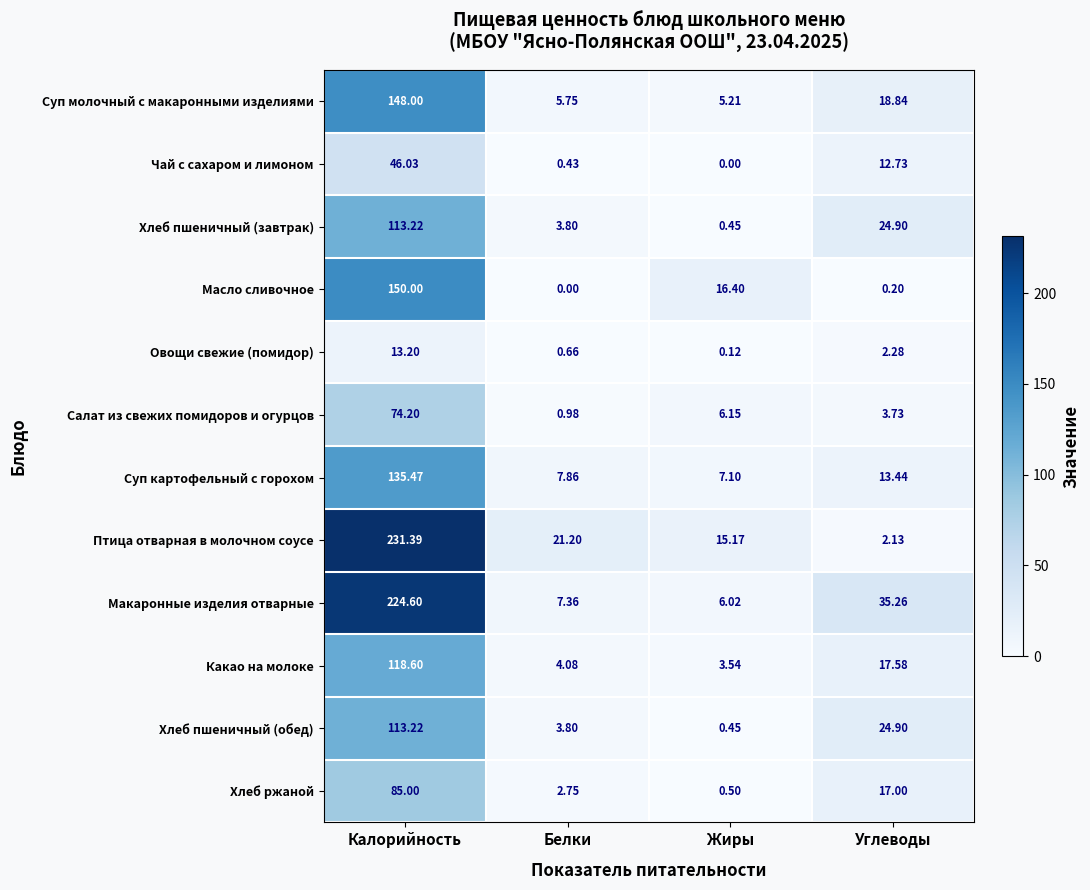

Rank the categories by Хлеб ржаной value from highest to lowest.

Калорийность, Углеводы, Белки, Жиры